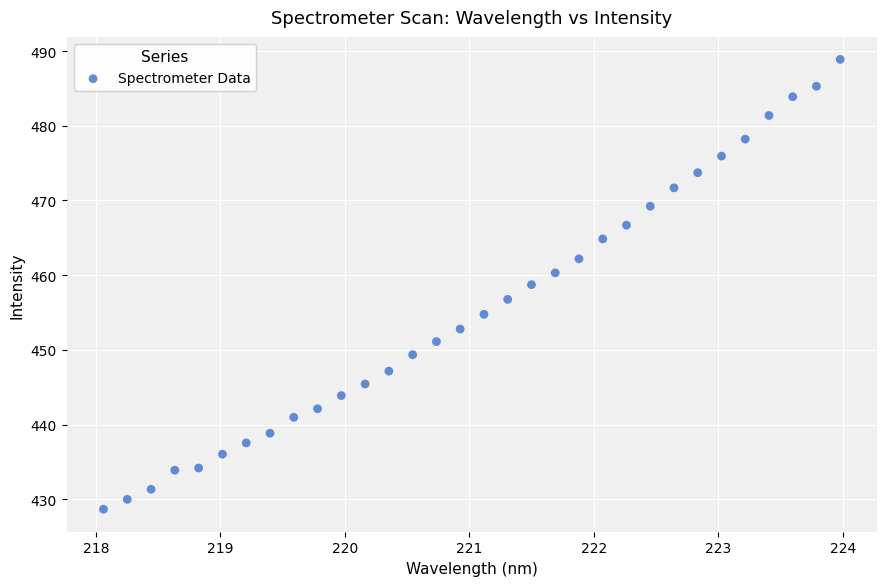

What is the range of Y values (max minus min)?

60.2